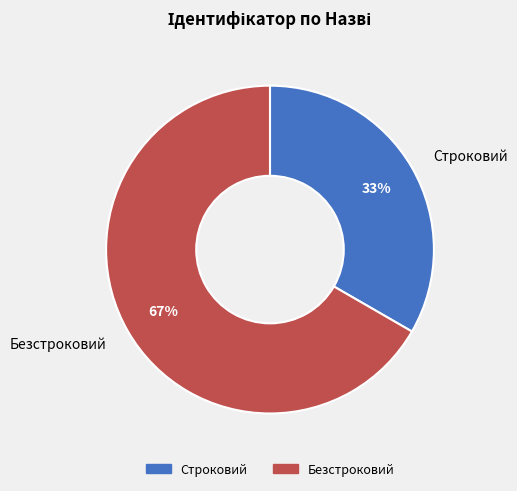

Which category has the biggest portion of the pie?

Безстроковий